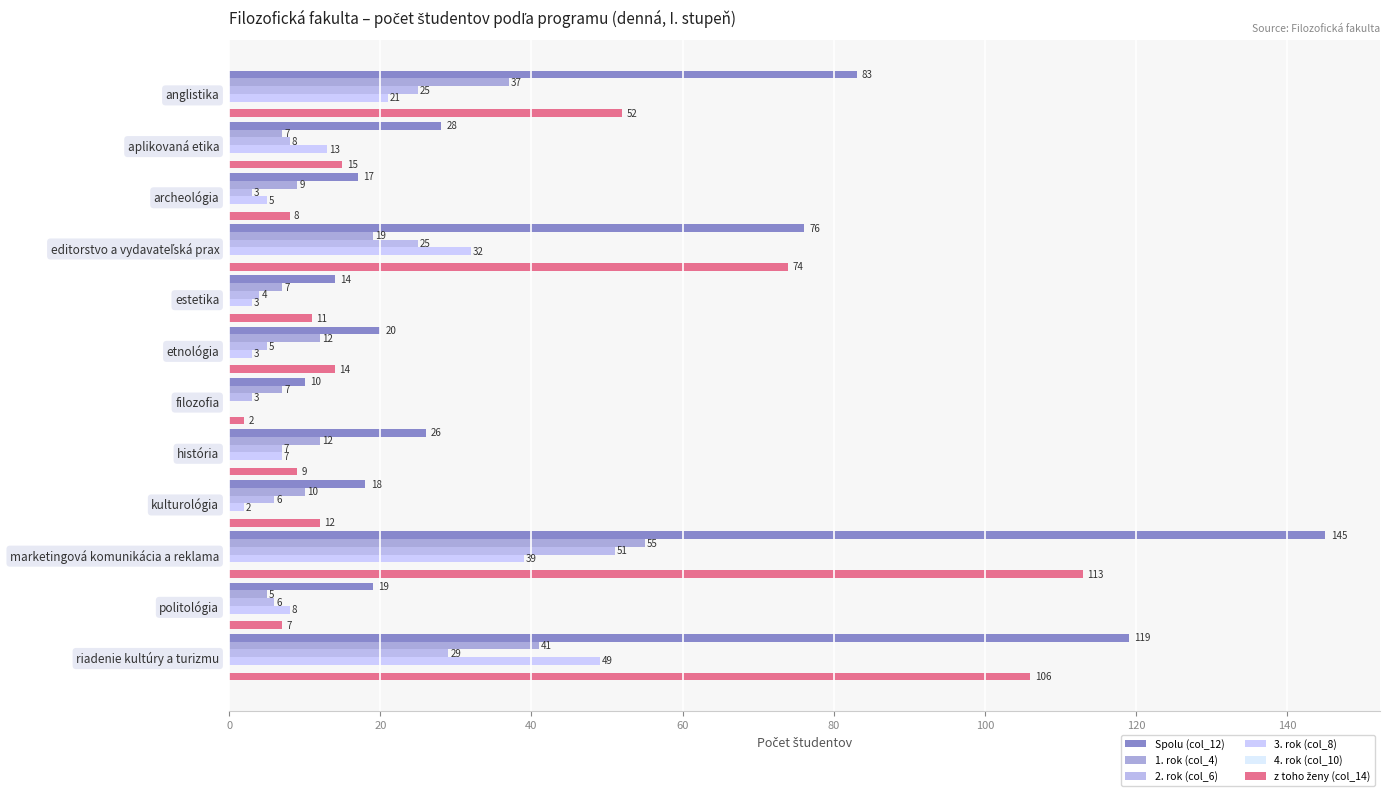

How many distinct data groups are displayed?

5